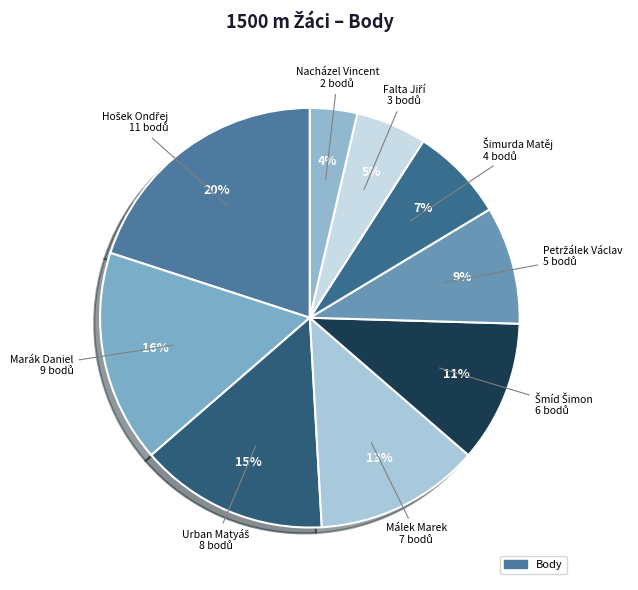

How many segments does this pie chart have?

9